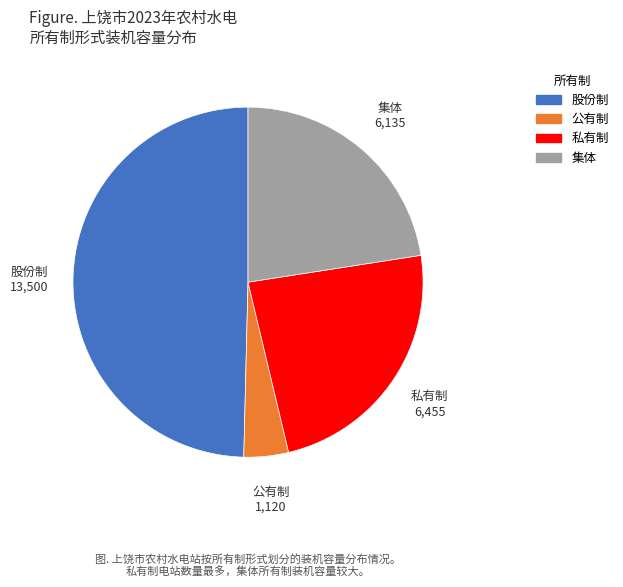

The 私有制 slice represents 31% of the pie. True or false?

False